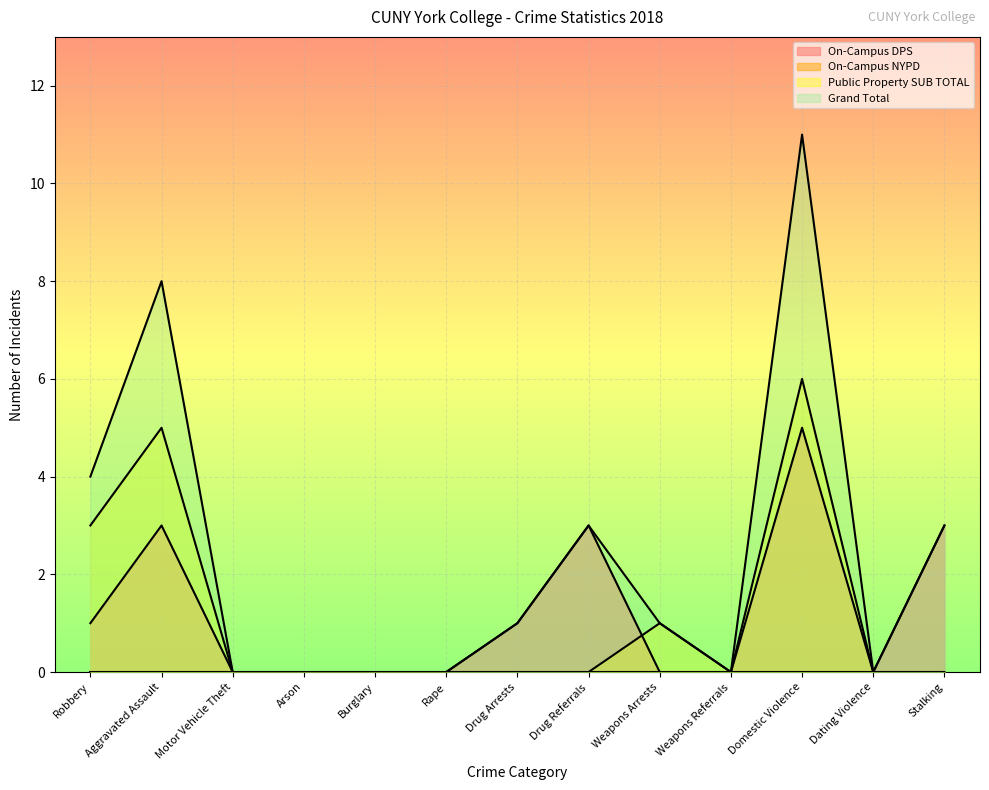

What is the average value of the On-Campus DPS series?

1